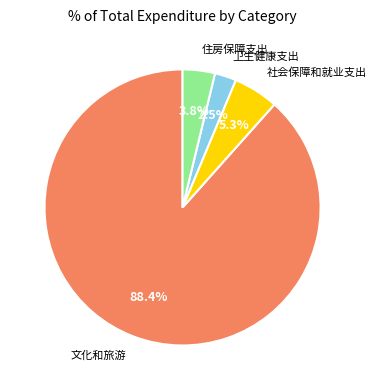

Does any single category account for the majority?

Yes